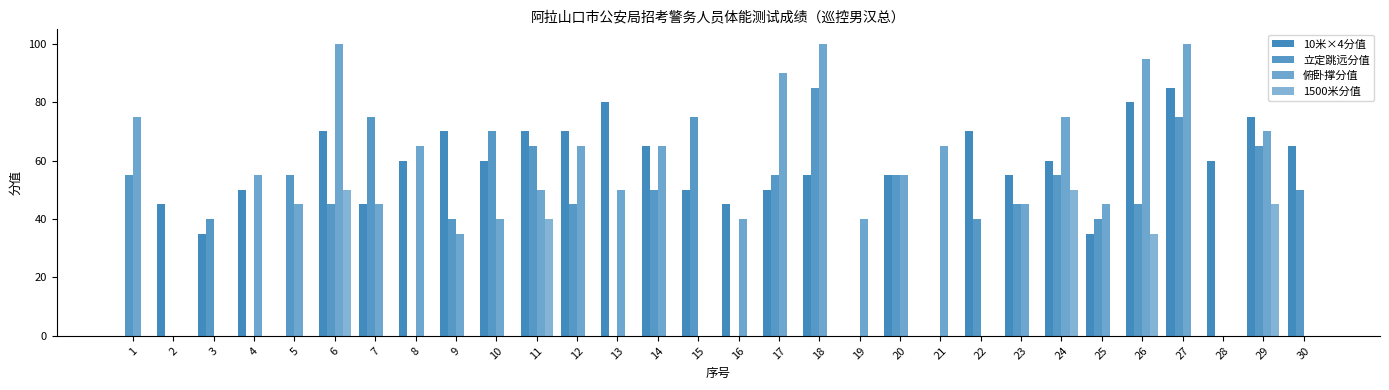

Count the number of data series in this chart.

4